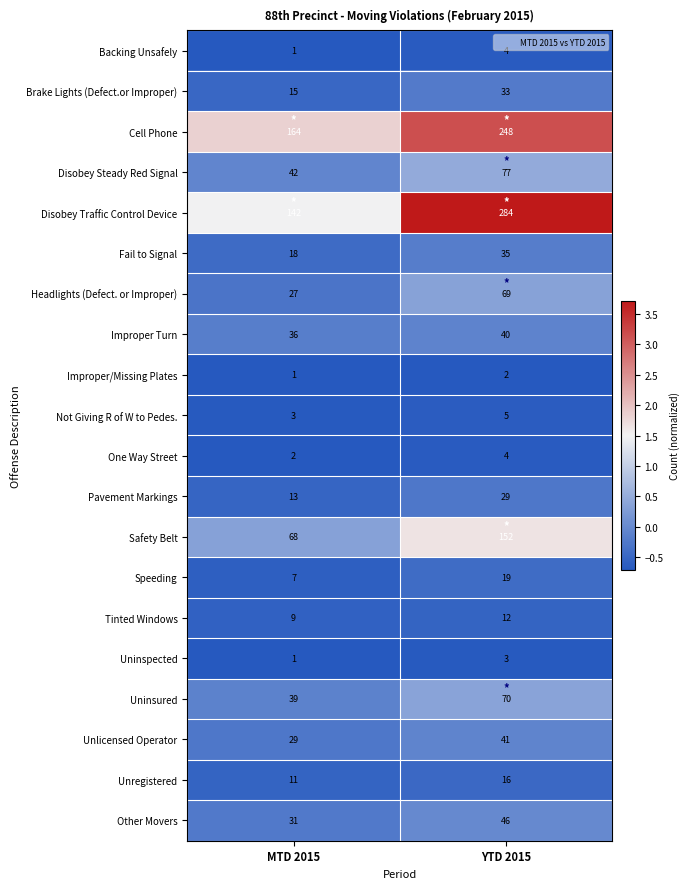

List the labels in order of Fail to Signal value, largest first.

YTD 2015, MTD 2015